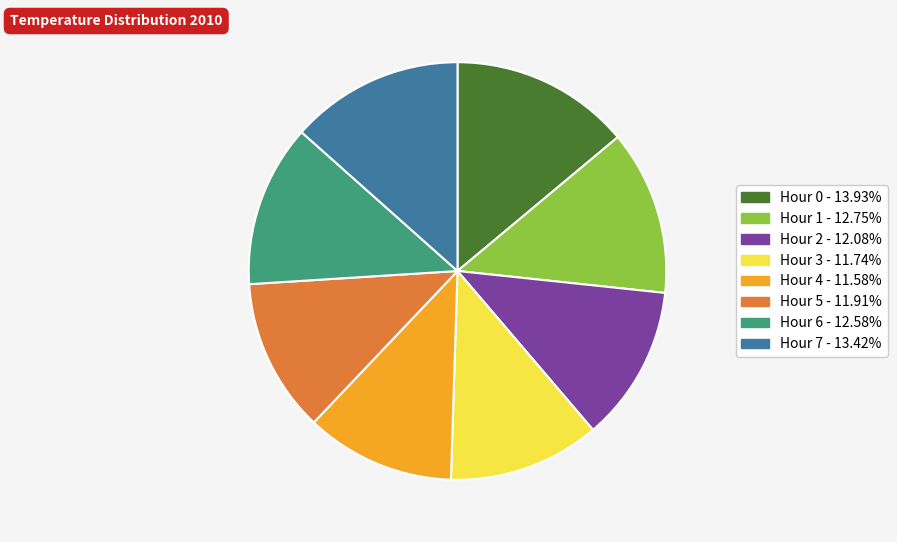

Which has a higher value, Hour 1 or Hour 7?

Hour 7